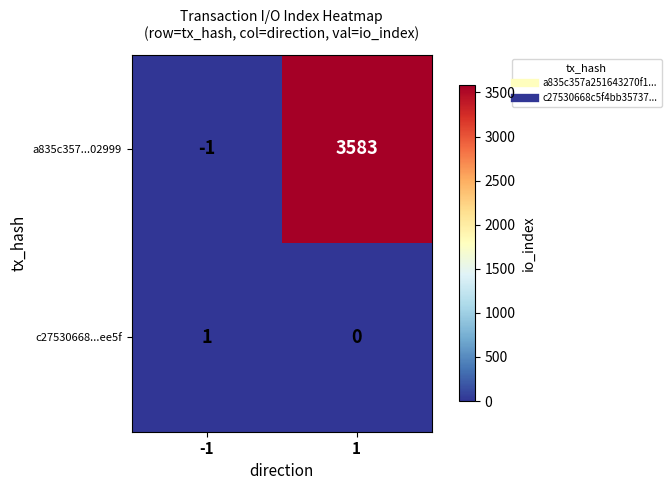

How many categories are shown in the chart?

2